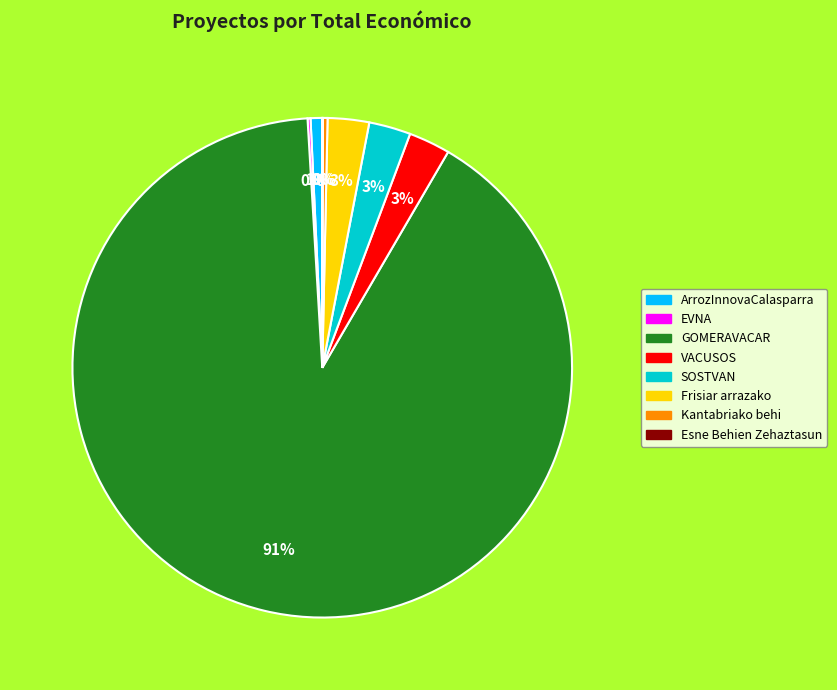

To the nearest percent, what is the average slice percentage?

12%